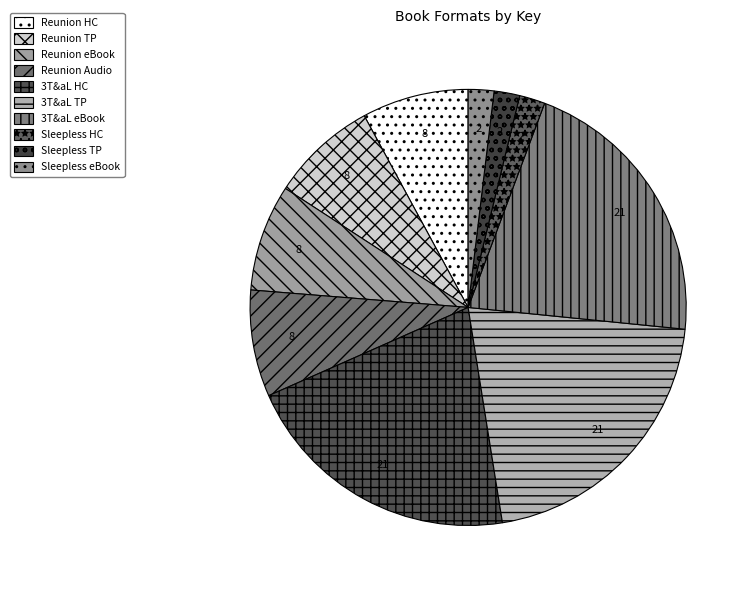

How many segments does this pie chart have?

10